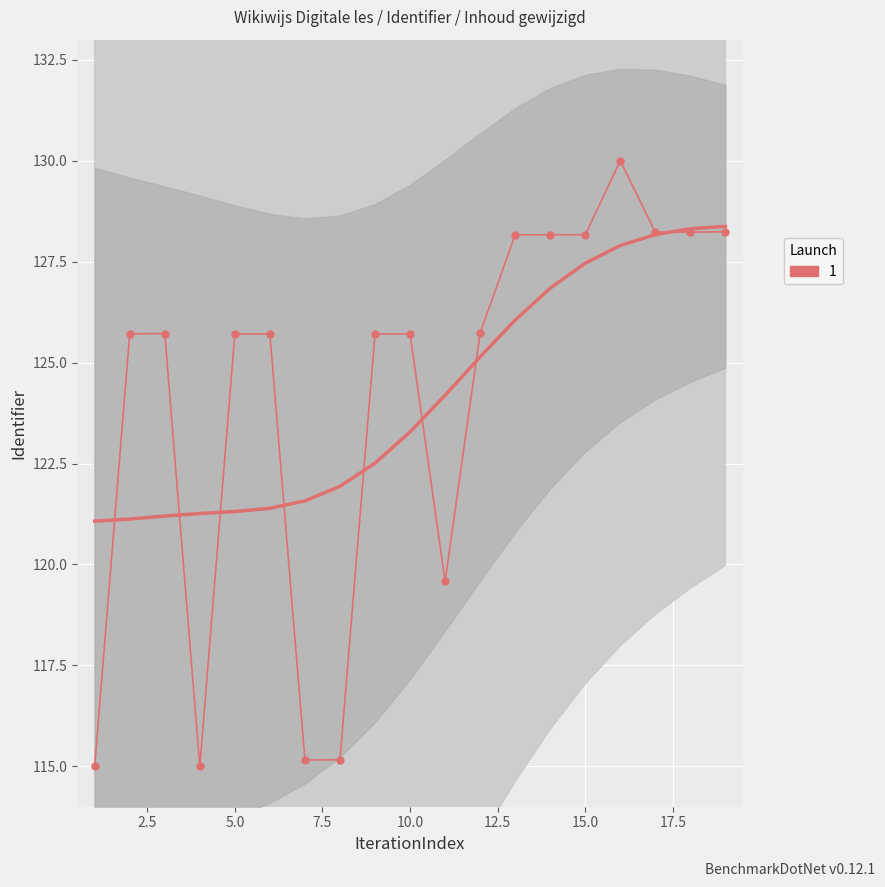

Is it true that the value at 2020-06-02 11:53:31 is 64.2?

False